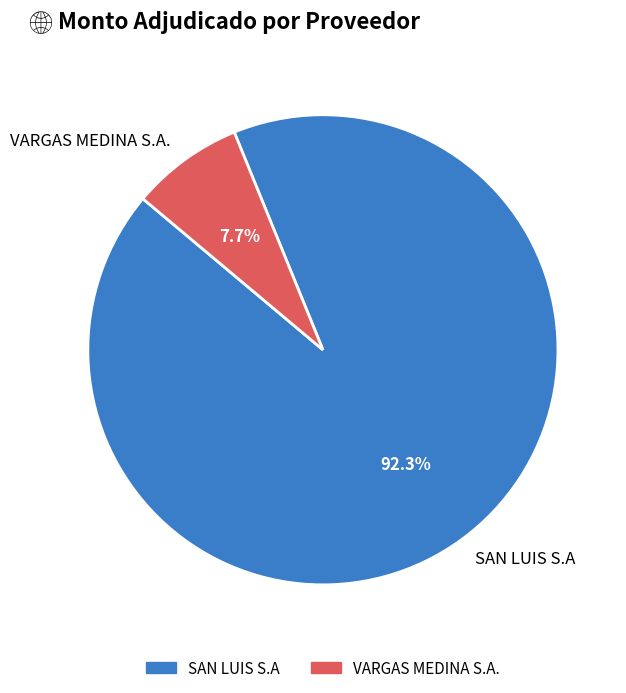

What percentage do SAN LUIS S.A and VARGAS MEDINA S.A. together represent?

100.0%